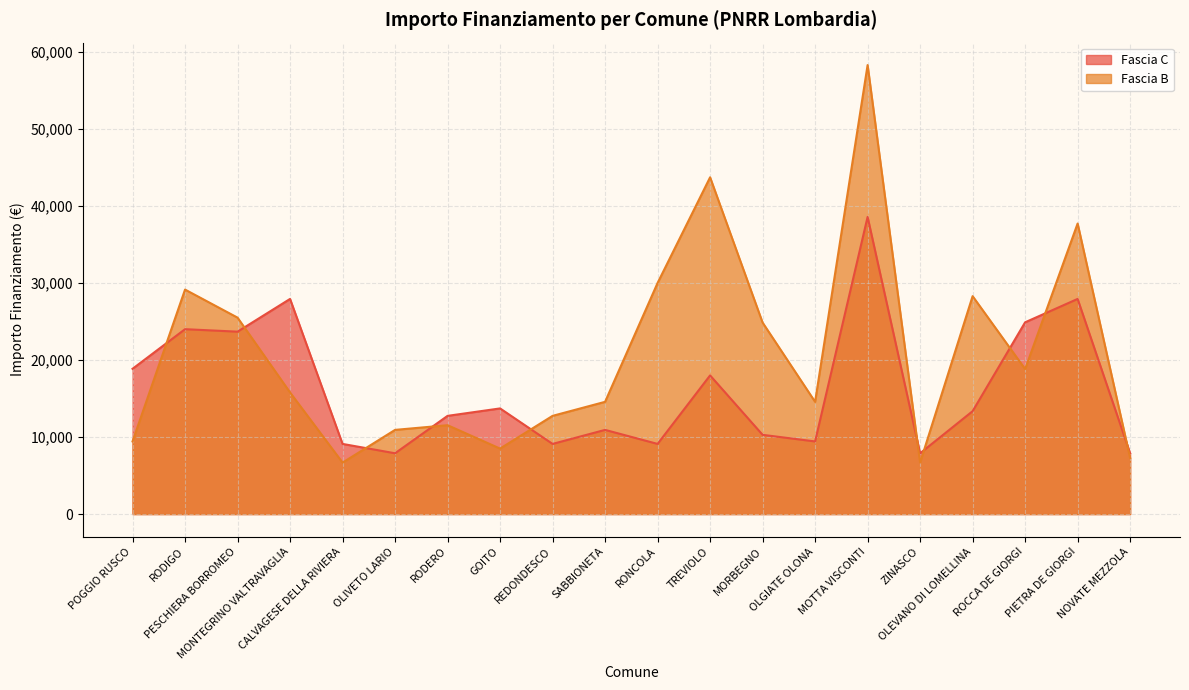

What is the label of the 5th point from the right?

ZINASCO